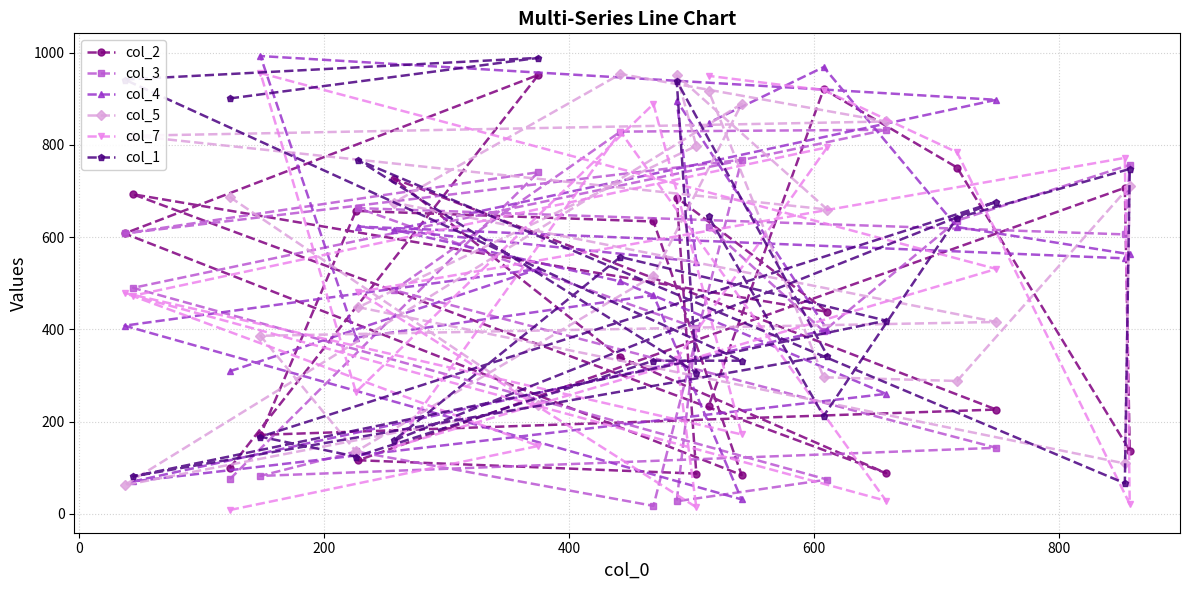

Which series has the largest total across all categories?

col_5